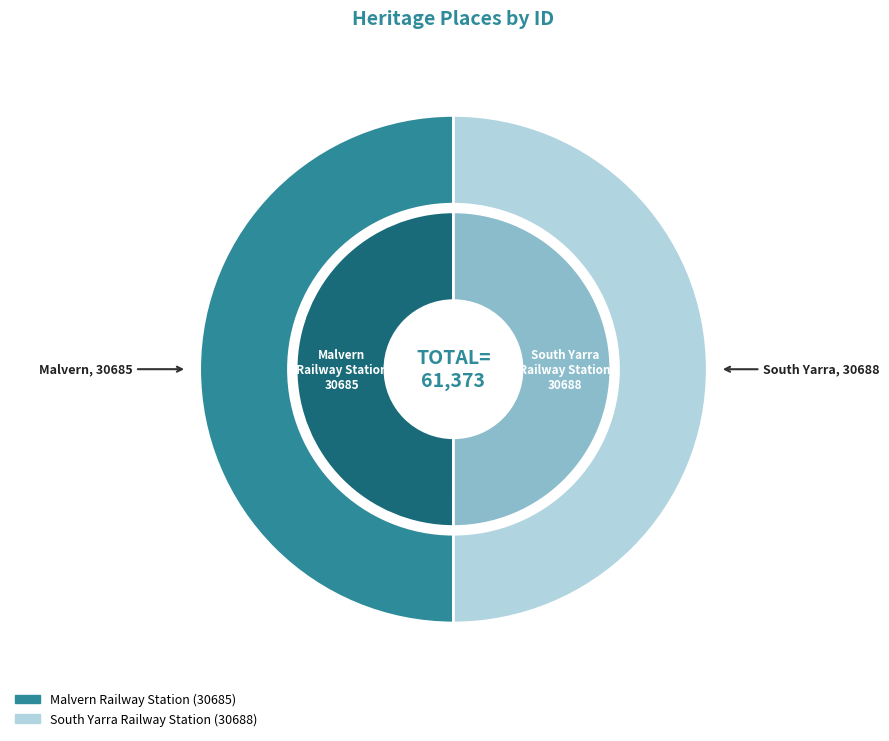

What is the change in value from Malvern Railway Station to South Yarra Railway Station?

+3